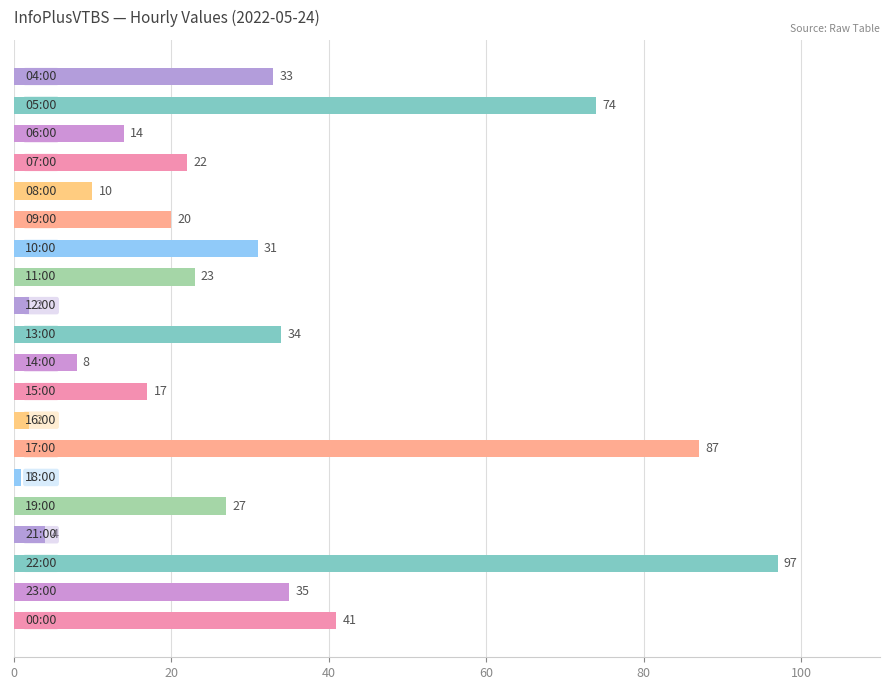

What is the average value?

29